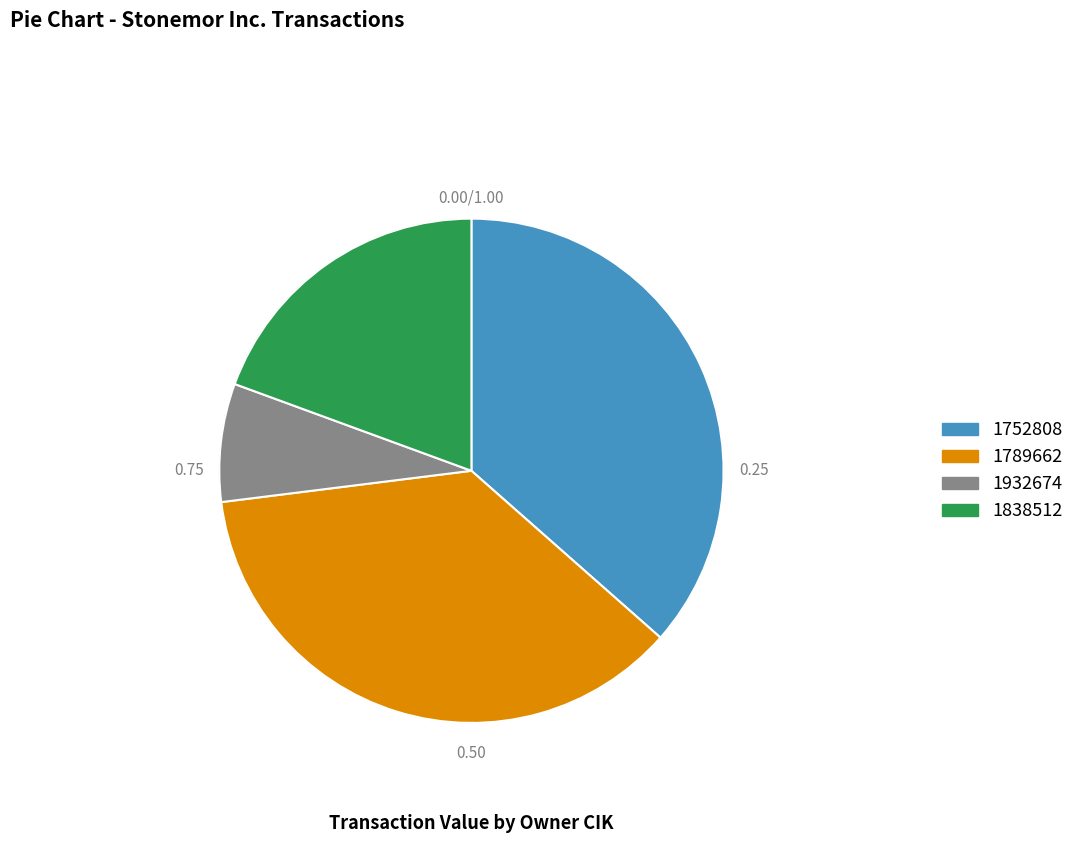

Which has a higher value, 1752808 or 1932674?

1752808